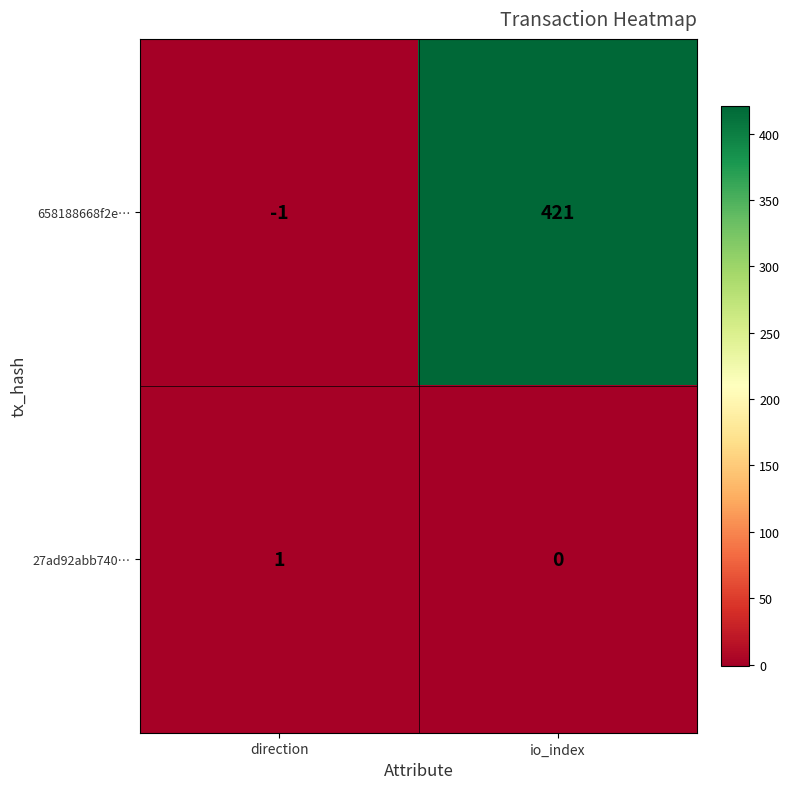

At which category is the sum across all series the highest?

io_index